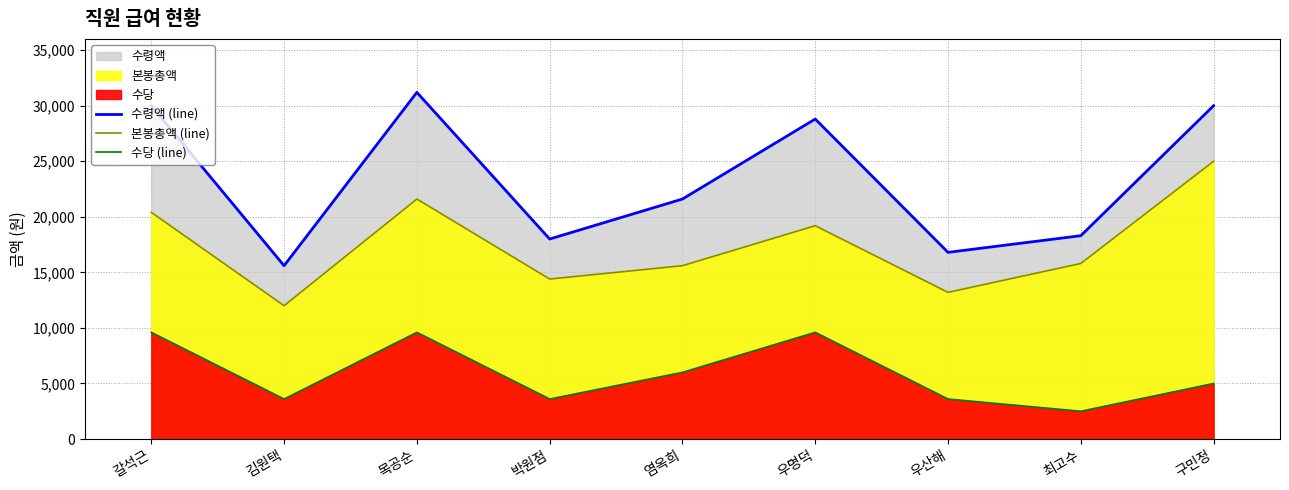

Which series changed the most between 박원점 and 우명덕?

수령액 (line)